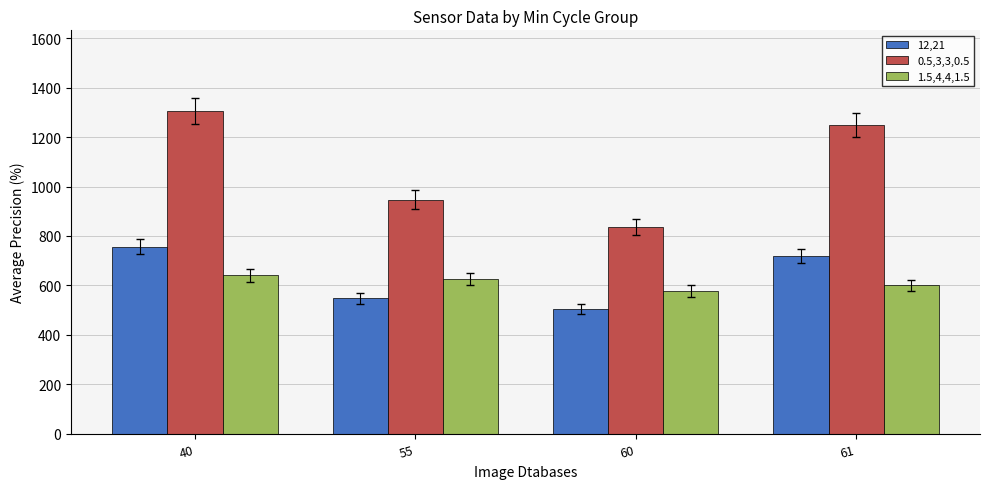

What are all the series names shown in the legend?

12,21, 0.5,3,3,0.5, 1.5,4,4,1.5